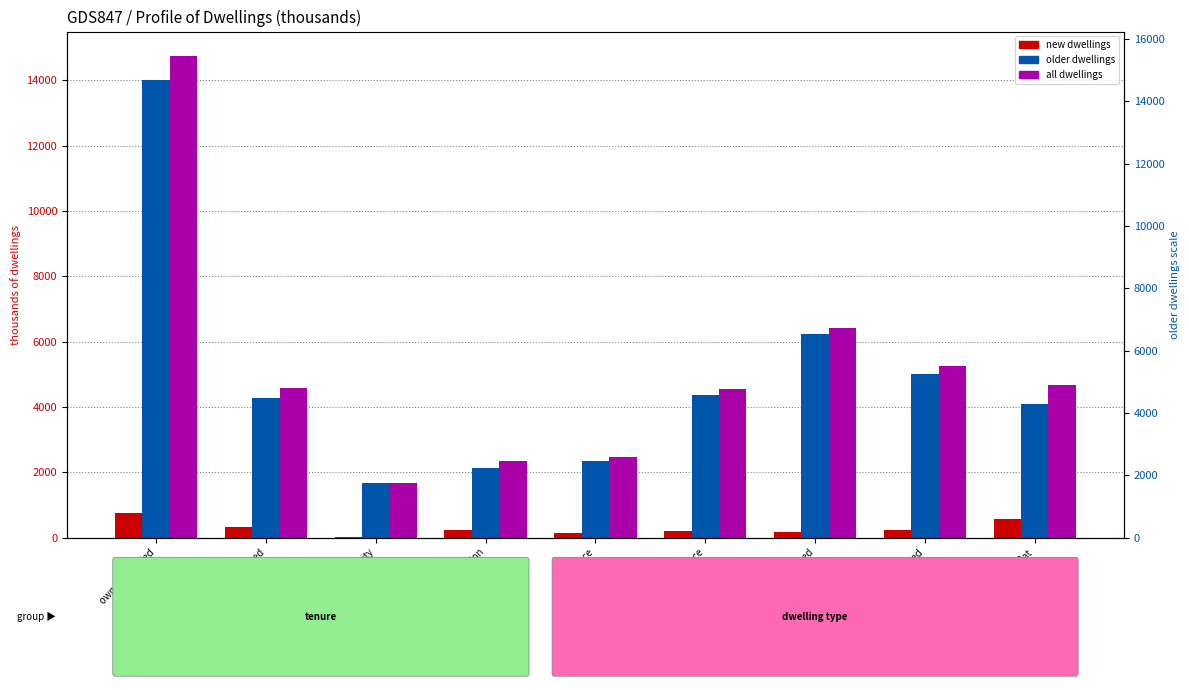

Which series changed the most between local authority and semi detached?

all dwellings